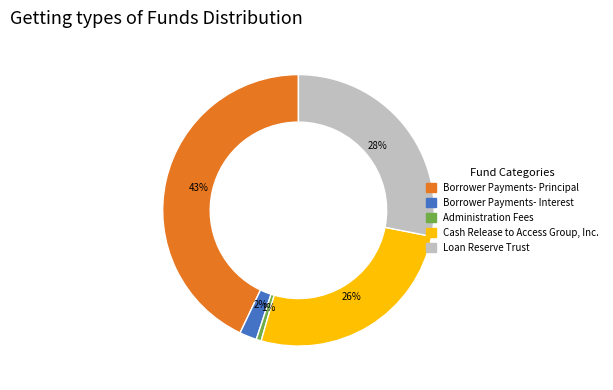

To the nearest percent, what is the average slice percentage?

20%